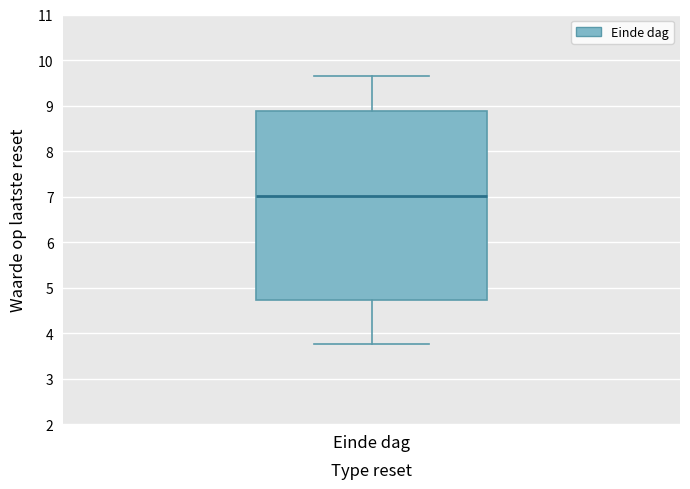

Where is the lower edge of the box for Einde dag on the y-axis? The values are not printed on the chart, so give them approximately, as read against the axis.

4.7